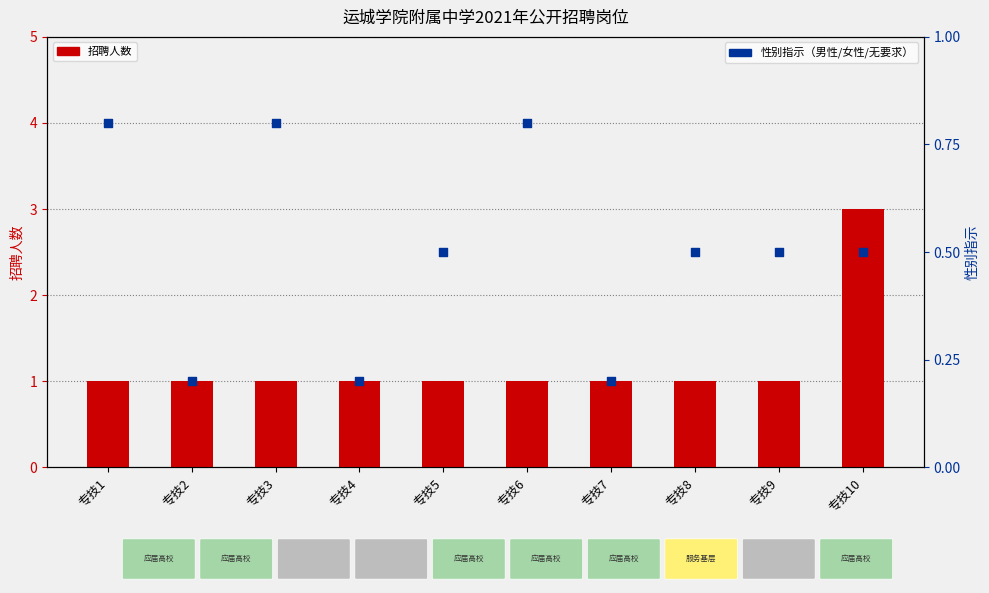

Which series has the largest total across all categories?

招聘人数